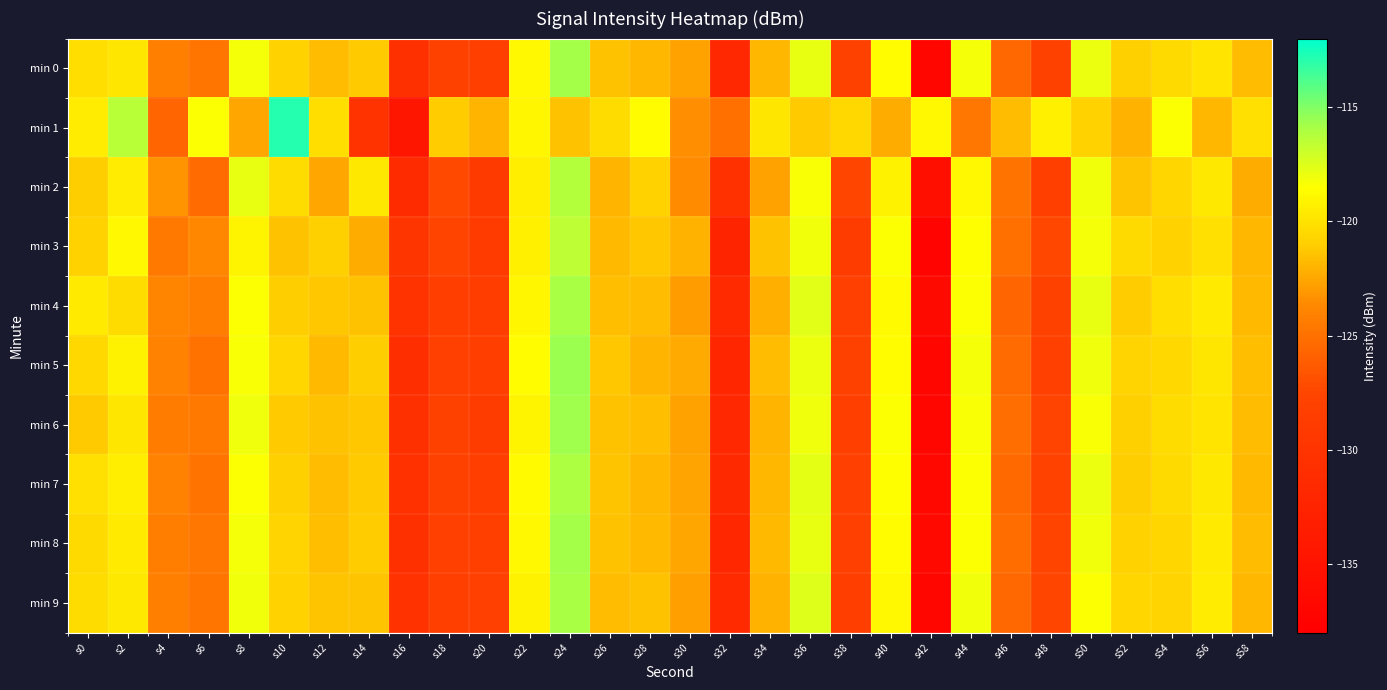

Reading right to left, list all the values displayed in this chart.

min 0: s58=-121.7	s56=-119.9	s54=-120.3	s52=-120.9	s50=-117.9	s48=-127.9	s46=-125.5	s44=-118.3	s42=-136.8	s40=-118.7	s38=-128.0	s36=-117.9	s34=-121.9	s32=-131.9	s30=-122.7	s28=-121.9	s26=-121.5	s24=-115.8	s22=-118.9	s20=-128.3	s18=-128.0	s16=-130.5	s14=-121.2	s12=-121.7	s10=-120.8	s8=-118.2	s6=-124.7	s4=-124.1	s2=-119.8	s0=-120.2
min 1: s58=-120.1	s56=-121.9	s54=-118.4	s52=-122.1	s50=-120.8	s48=-119.3	s46=-121.7	s44=-124.6	s42=-118.9	s40=-122.3	s38=-120.5	s36=-121.2	s34=-119.8	s32=-125.1	s30=-123.4	s28=-118.7	s26=-120.3	s24=-121.5	s22=-119.0	s20=-122.0	s18=-121.1	s16=-134.5	s14=-130.2	s12=-120.2	s10=-112.9	s8=-122.6	s6=-118.5	s4=-125.7	s2=-116.4	s0=-119.5
min 2: s58=-122.3	s56=-119.7	s54=-120.6	s52=-121.4	s50=-118.1	s48=-128.3	s46=-124.8	s44=-118.9	s42=-135.6	s40=-119.2	s38=-127.5	s36=-118.3	s34=-122.7	s32=-130.4	s30=-123.5	s28=-120.8	s26=-122.0	s24=-116.2	s22=-119.4	s20=-129.1	s18=-127.3	s16=-131.2	s14=-119.7	s12=-122.5	s10=-120.3	s8=-117.8	s6=-125.4	s4=-123.2	s2=-119.5	s0=-121.0
min 3: s58=-121.9	s56=-120.1	s54=-120.8	s52=-120.4	s50=-118.2	s48=-127.4	s46=-125.1	s44=-118.6	s42=-137.2	s40=-118.4	s38=-128.7	s36=-118.1	s34=-121.5	s32=-132.4	s30=-122.1	s28=-121.3	s26=-121.8	s24=-116.5	s22=-119.3	s20=-128.9	s18=-127.6	s16=-129.8	s14=-122.3	s12=-120.9	s10=-121.5	s8=-119.1	s6=-123.7	s4=-124.5	s2=-118.9	s0=-120.8
min 4: s58=-121.8	s56=-119.6	s54=-120.2	s52=-121.1	s50=-117.8	s48=-127.9	s46=-125.7	s44=-118.4	s42=-136.4	s40=-118.8	s38=-128.2	s36=-117.6	s34=-122.2	s32=-131.5	s30=-122.9	s28=-121.7	s26=-121.6	s24=-115.9	s22=-119.0	s20=-128.6	s18=-128.4	s16=-130.1	s14=-121.5	s12=-121.3	s10=-121.0	s8=-118.5	s6=-124.2	s4=-123.8	s2=-120.3	s0=-119.6
min 5: s58=-121.6	s56=-119.8	s54=-120.5	s52=-120.7	s50=-118.0	s48=-128.1	s46=-125.4	s44=-118.2	s42=-137.0	s40=-118.7	s38=-128.0	s36=-117.9	s34=-121.7	s32=-132.1	s30=-122.4	s28=-122.0	s26=-121.3	s24=-115.6	s22=-118.7	s20=-128.5	s18=-128.1	s16=-130.8	s14=-121.0	s12=-121.8	s10=-120.6	s8=-118.3	s6=-124.9	s4=-124.0	s2=-119.2	s0=-120.5
min 6: s58=-121.7	s56=-119.9	s54=-120.3	s52=-120.9	s50=-118.3	s48=-127.7	s46=-125.2	s44=-118.3	s42=-136.9	s40=-118.5	s38=-128.3	s36=-118.0	s34=-122.0	s32=-131.9	s30=-122.7	s28=-121.6	s26=-121.5	s24=-115.7	s22=-119.1	s20=-128.7	s18=-127.9	s16=-130.6	s14=-121.3	s12=-121.5	s10=-121.2	s8=-118.0	s6=-124.5	s4=-124.3	s2=-119.8	s0=-121.2
min 7: s58=-121.8	s56=-119.7	s54=-120.4	s52=-121.0	s50=-117.9	s48=-127.8	s46=-125.5	s44=-118.5	s42=-136.7	s40=-118.6	s38=-128.1	s36=-117.7	s34=-121.9	s32=-131.7	s30=-122.6	s28=-121.9	s26=-121.4	s24=-116.0	s22=-118.8	s20=-128.4	s18=-128.0	s16=-130.4	s14=-121.2	s12=-121.7	s10=-120.9	s8=-118.4	s6=-124.8	s4=-123.9	s2=-119.4	s0=-120.1
min 8: s58=-121.7	s56=-119.6	s54=-120.6	s52=-120.8	s50=-118.1	s48=-127.6	s46=-125.3	s44=-118.4	s42=-136.5	s40=-118.7	s38=-128.2	s36=-117.8	s34=-121.8	s32=-132.0	s30=-122.5	s28=-121.8	s26=-121.5	s24=-115.8	s22=-118.9	s20=-128.3	s18=-128.2	s16=-130.5	s14=-121.1	s12=-121.6	s10=-120.7	s8=-118.2	s6=-124.6	s4=-124.2	s2=-119.6	s0=-120.4
min 9: s58=-121.9	s56=-119.5	s54=-120.7	s52=-120.6	s50=-118.4	s48=-127.5	s46=-125.6	s44=-118.1	s42=-136.8	s40=-118.9	s38=-128.4	s36=-117.5	s34=-122.1	s32=-131.6	s30=-122.8	s28=-121.5	s26=-121.7	s24=-115.9	s22=-119.2	s20=-128.2	s18=-128.3	s16=-130.3	s14=-121.4	s12=-121.4	s10=-120.8	s8=-118.1	s6=-124.7	s4=-124.1	s2=-119.7	s0=-120.3